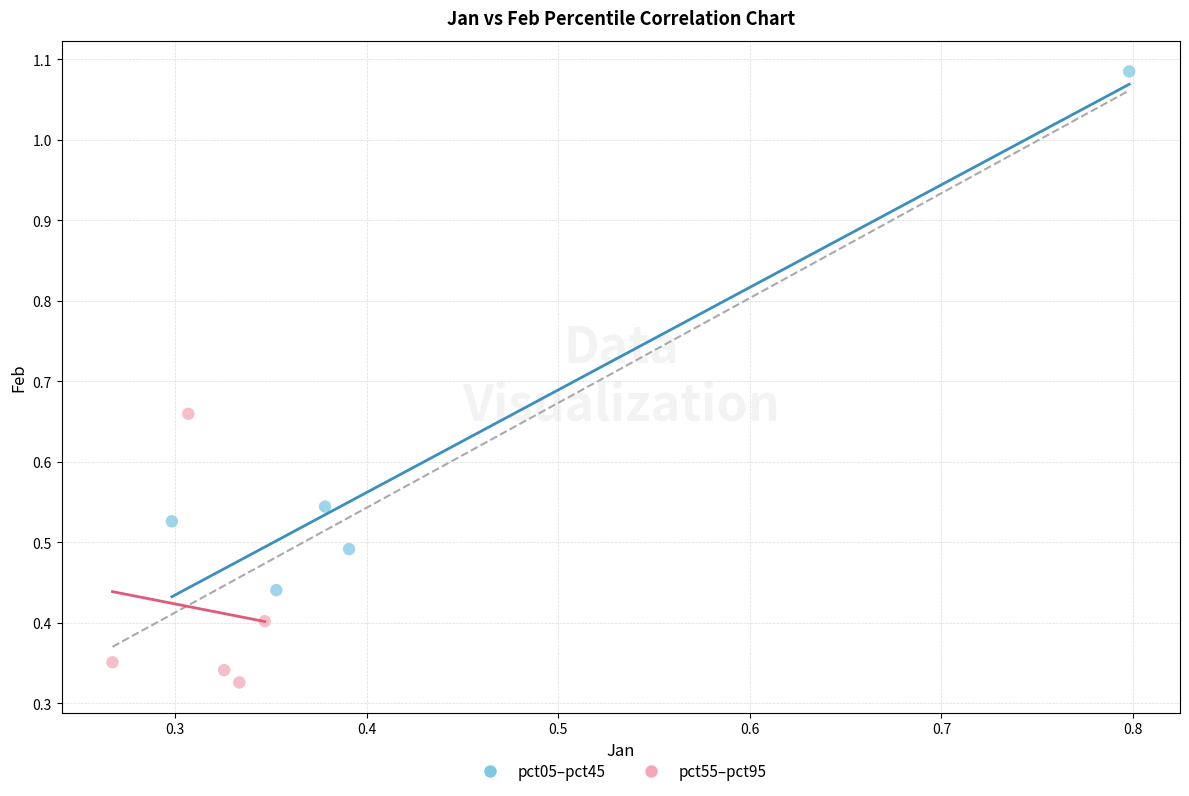

Which series reaches the minimum Y coordinate?

pct55–pct95